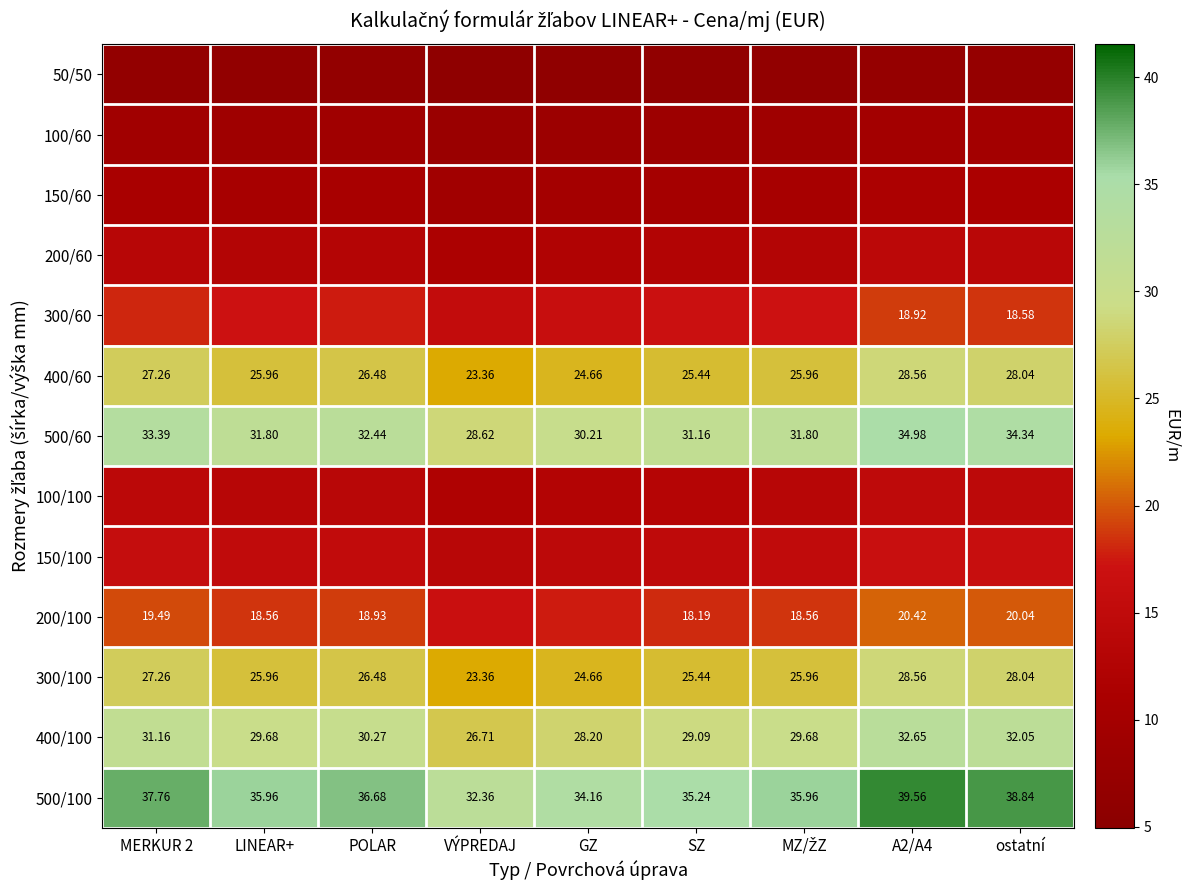

Where is 400/100 nearest to the value 29?

SZ